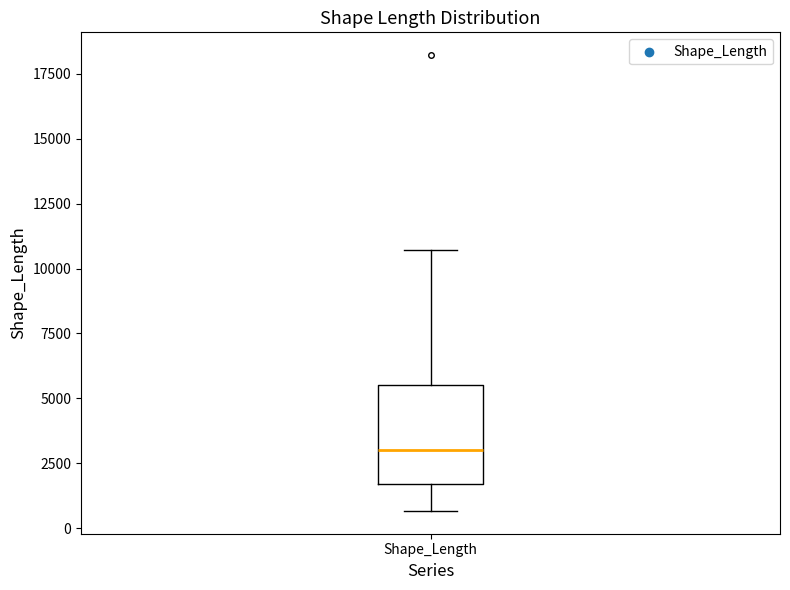

Where is the lower edge of the box for Shape_Length on the y-axis? The values are not printed on the chart, so give them approximately, as read against the axis.

1500